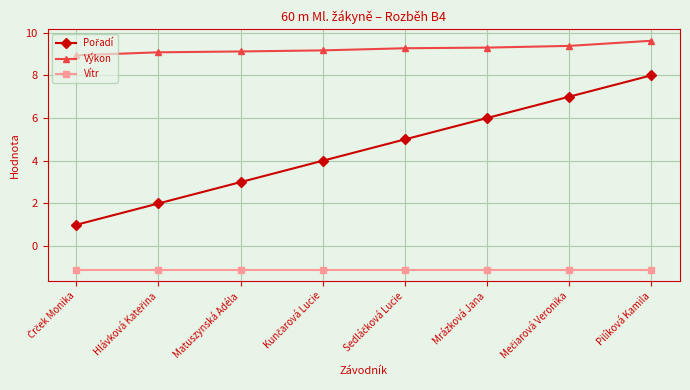

What is the sum of all Výkon values?

73.9